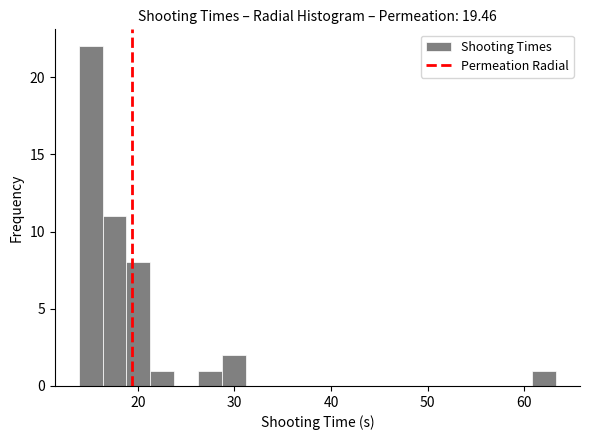

Read against the x-axis, roughly where is the centre of the tallest bar?

15